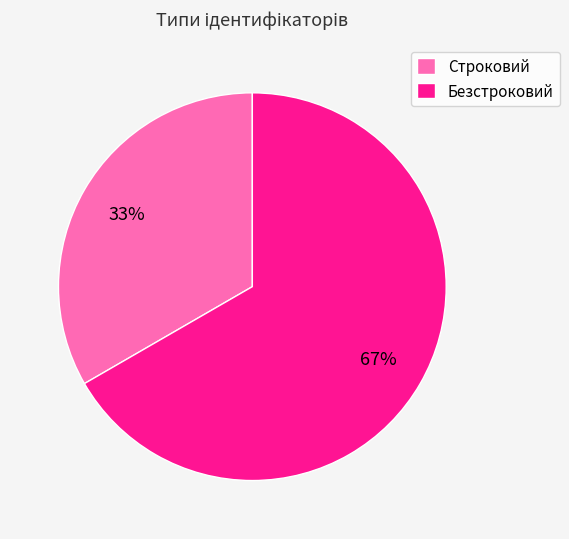

What is the ratio of the value at Безстроковий to the value at Строковий?

2.0